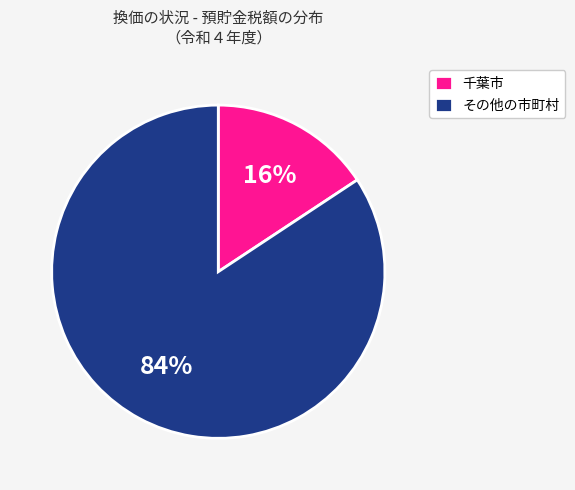

What percentage is the その他の市町村 slice, to the nearest percent?

84%